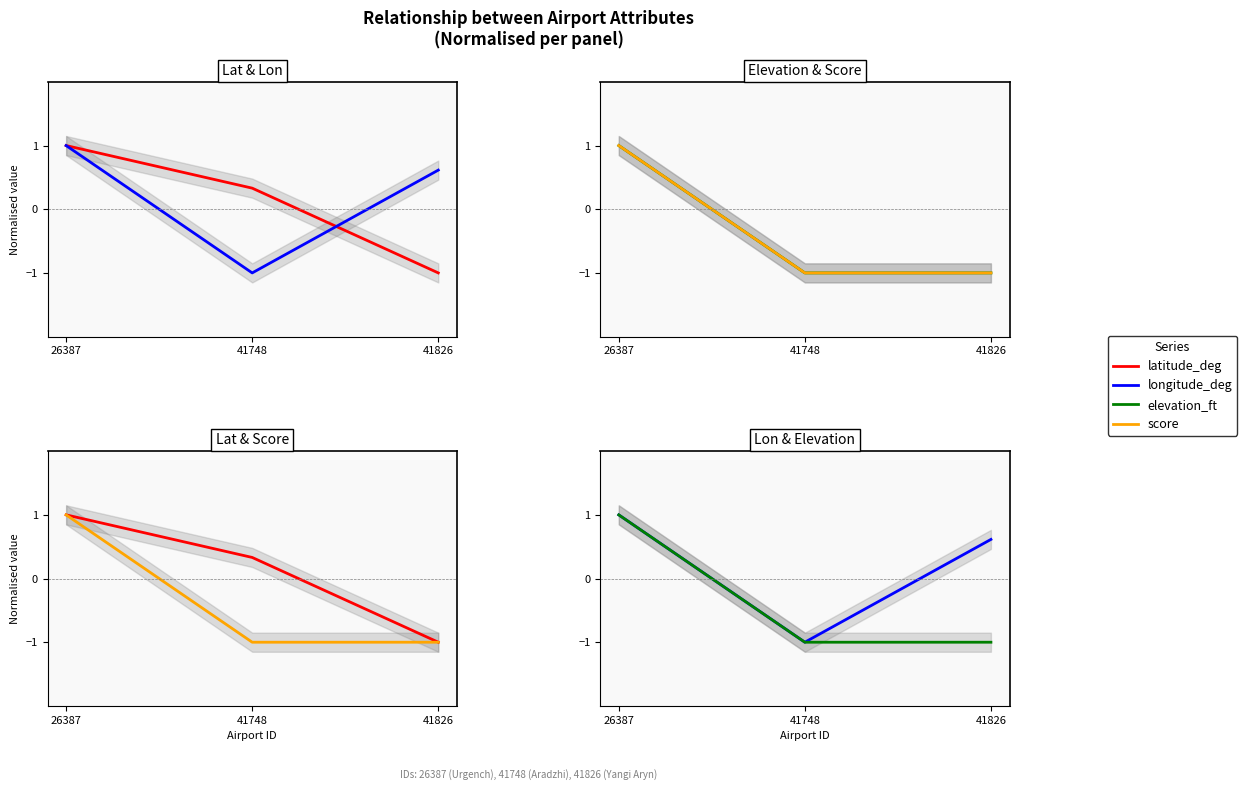

At which category does the chart reach its minimum across all series?

41826